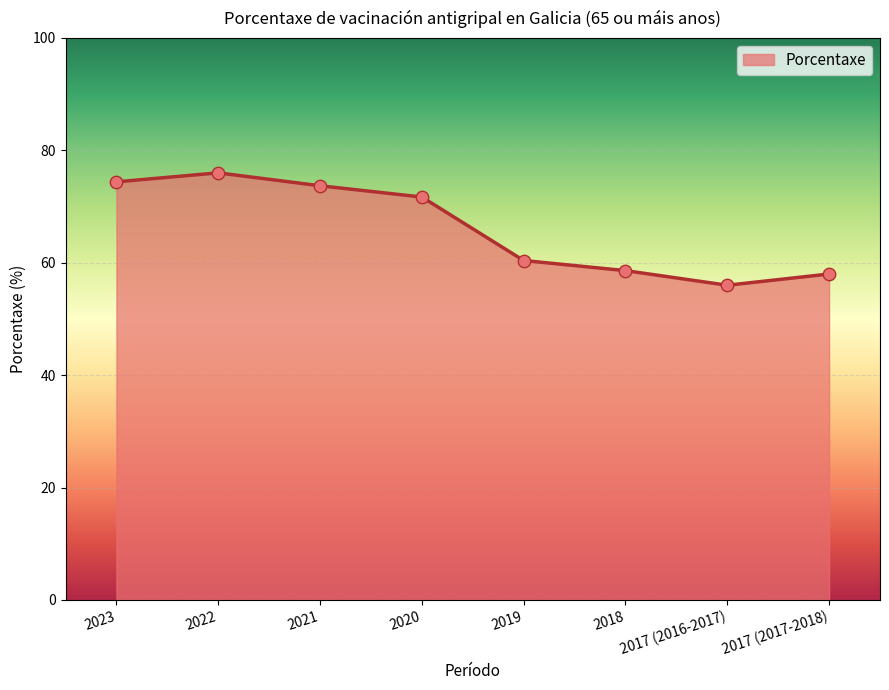

What is the change in value from 2021 to 2018?

-15.1